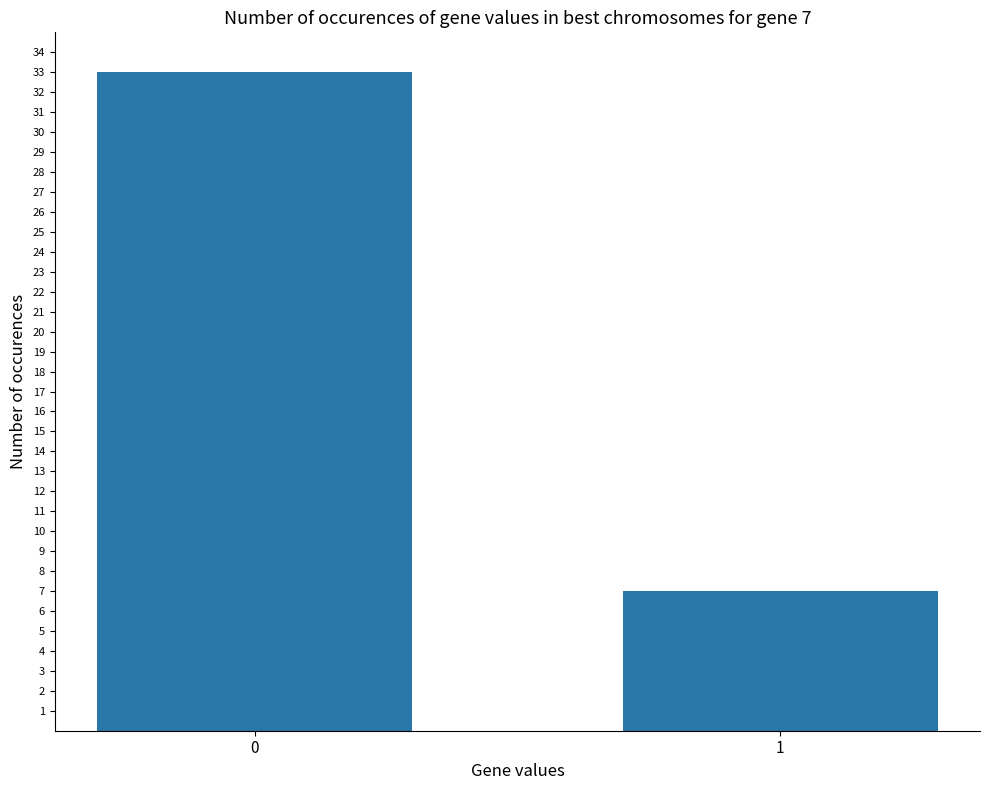

Which category has the lowest value across all series?

1